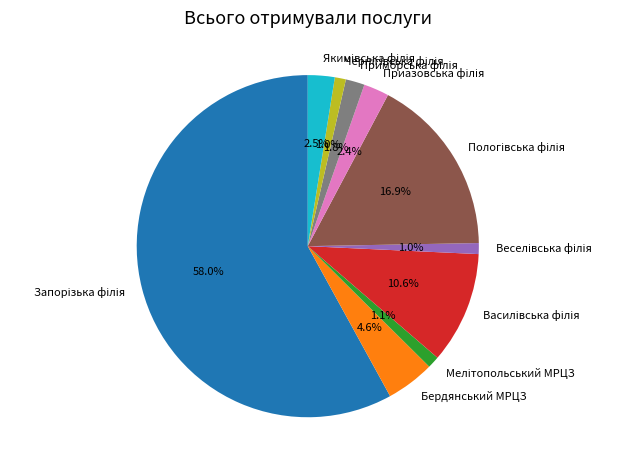

How many slices are in this pie chart?

10